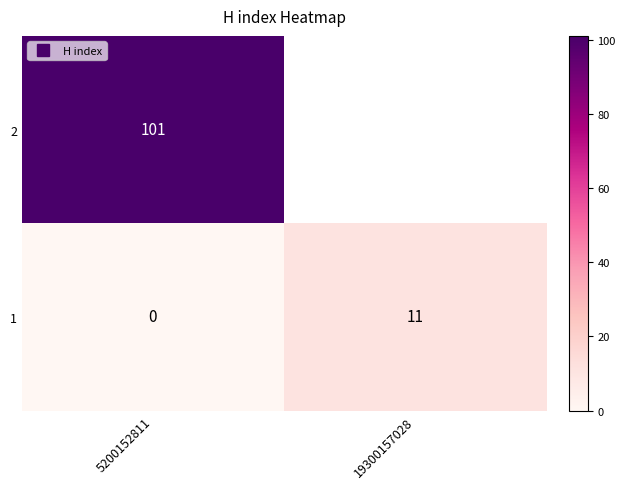

At which category is the sum across all series the highest?

5200152811